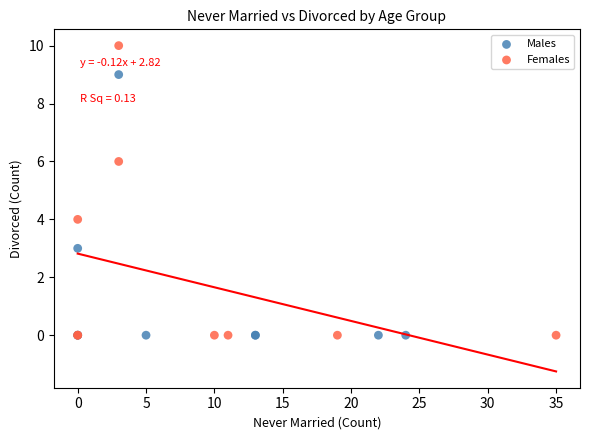

Which series has the largest Y range (max minus min)?

Females